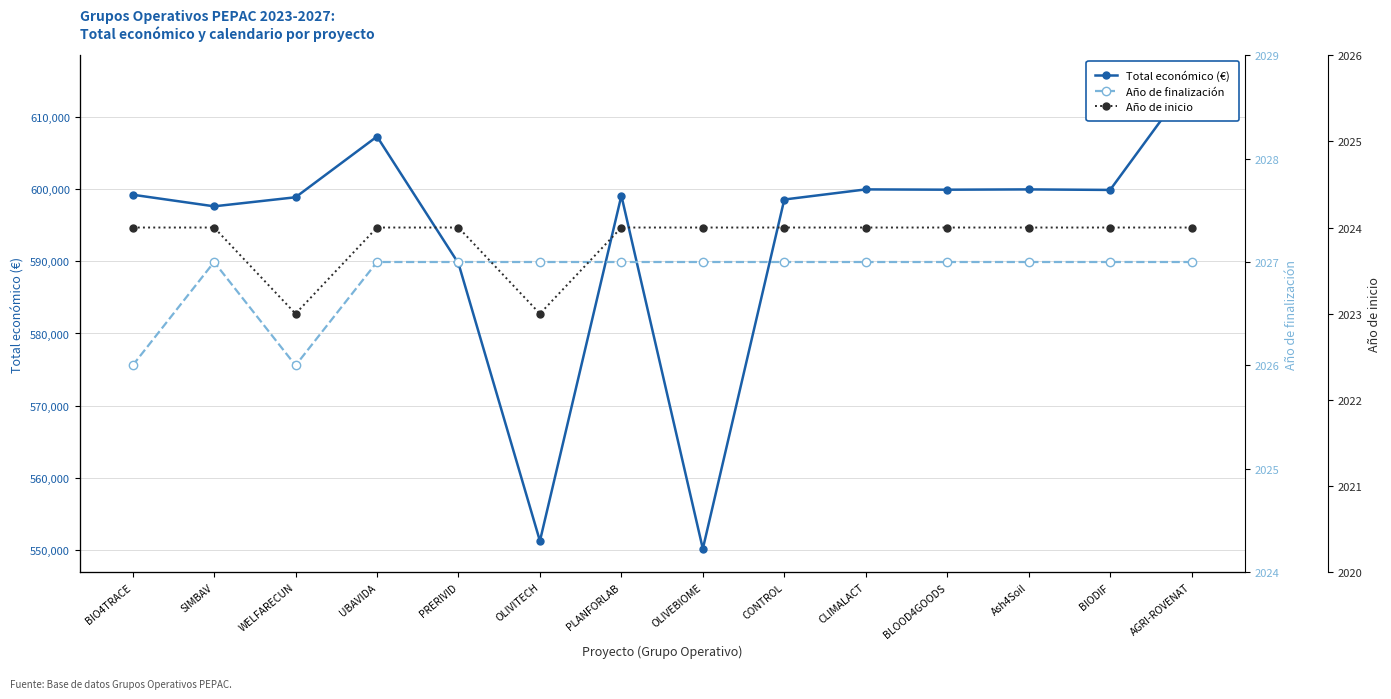

At which category is the sum across all series the highest?

AGRI-ROVENAT